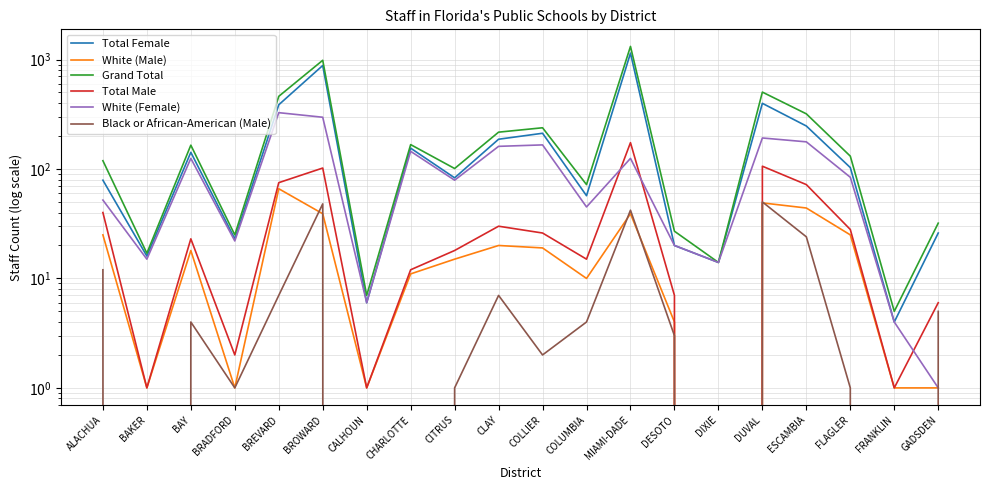

How many distinct data groups are displayed?

6